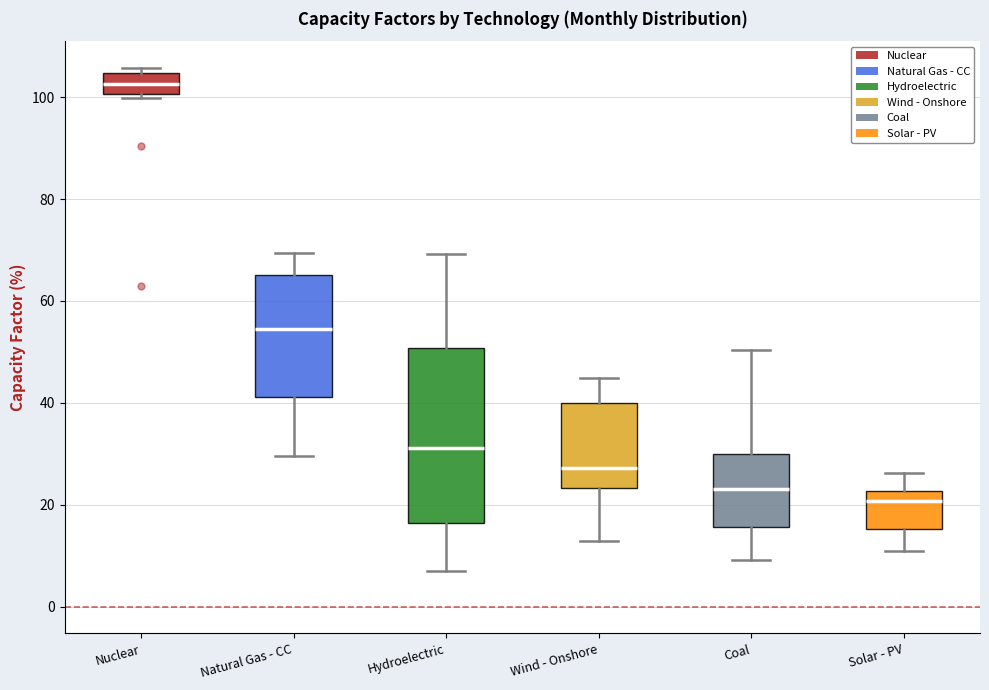

Where does the median line of the box for Nuclear sit on the y-axis? The values are not printed on the chart, so give them approximately, as read against the axis.

102